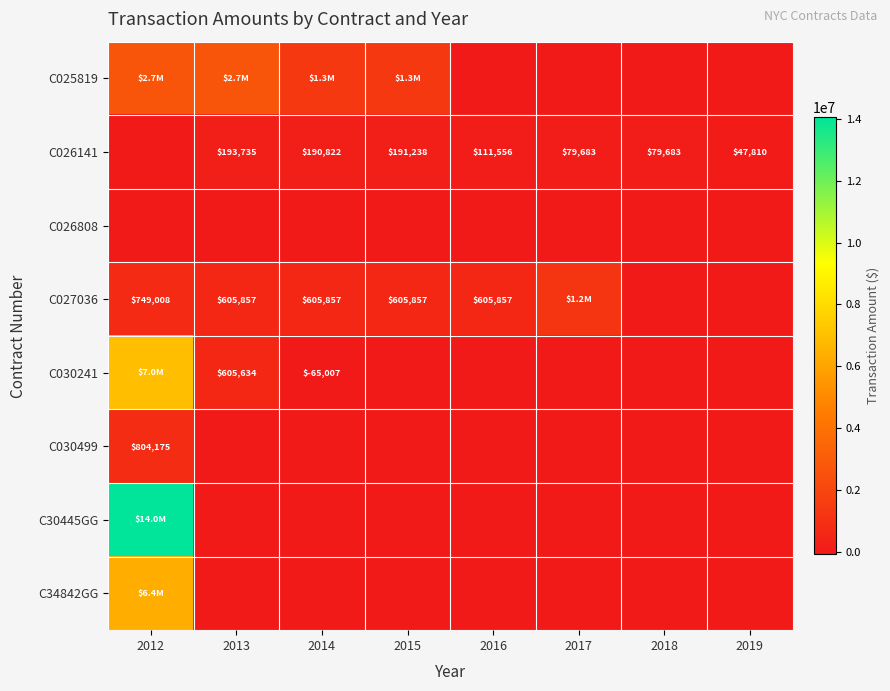

How many categories are shown in the chart?

8